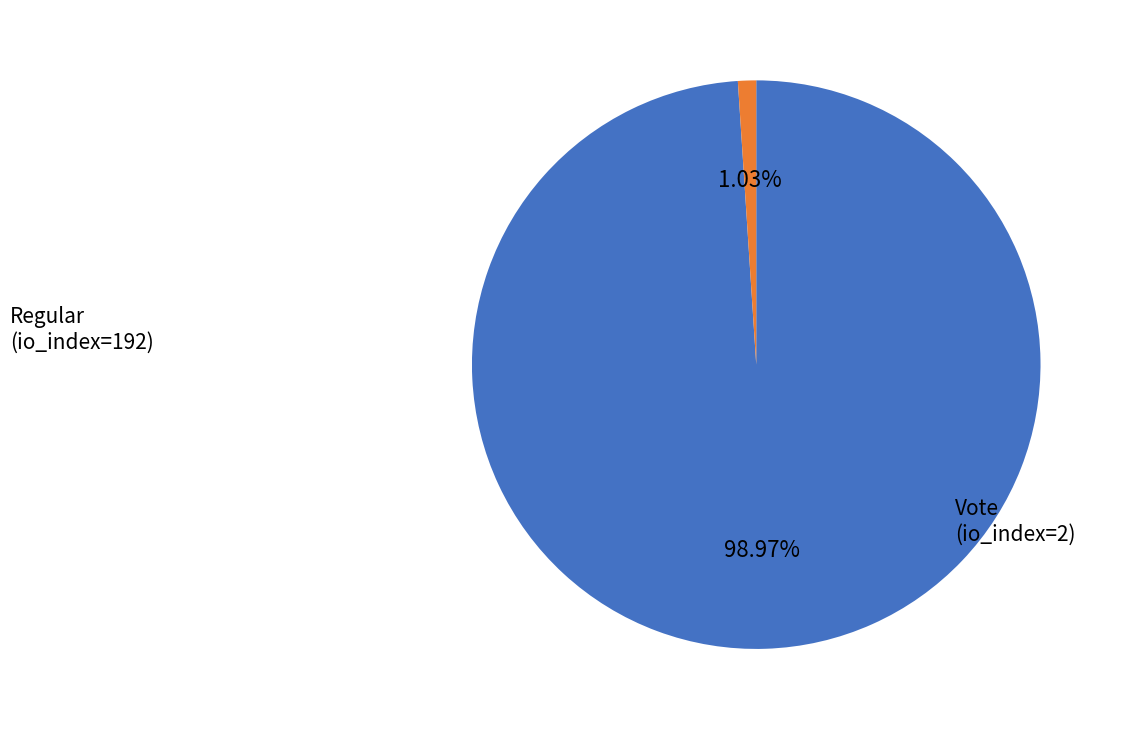

What is the smallest slice in the pie chart?

Vote
(io_index=2)